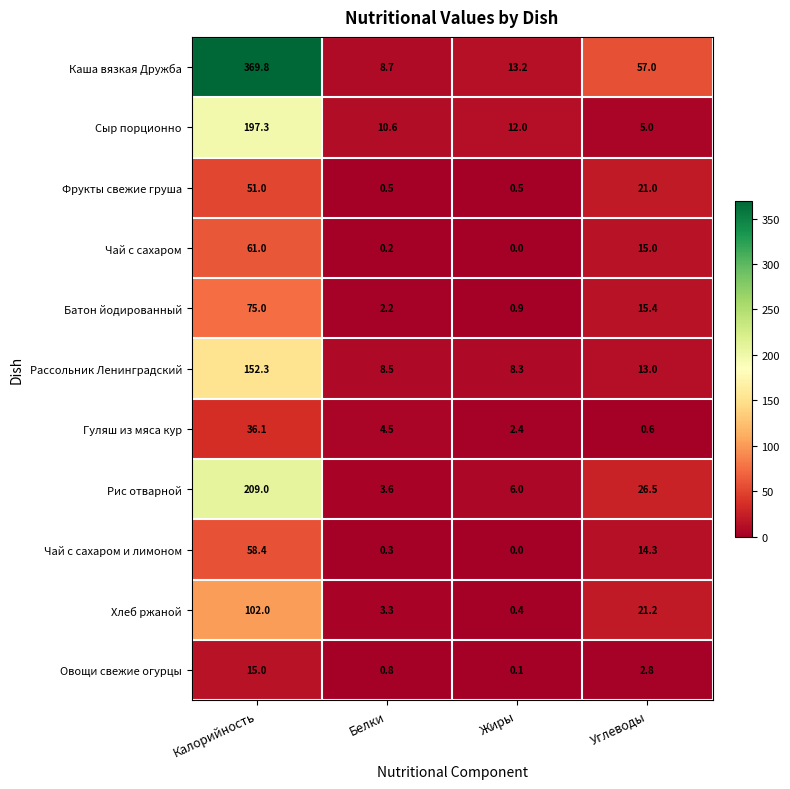

Which series has the widest spread of values?

Каша вязкая Дружба